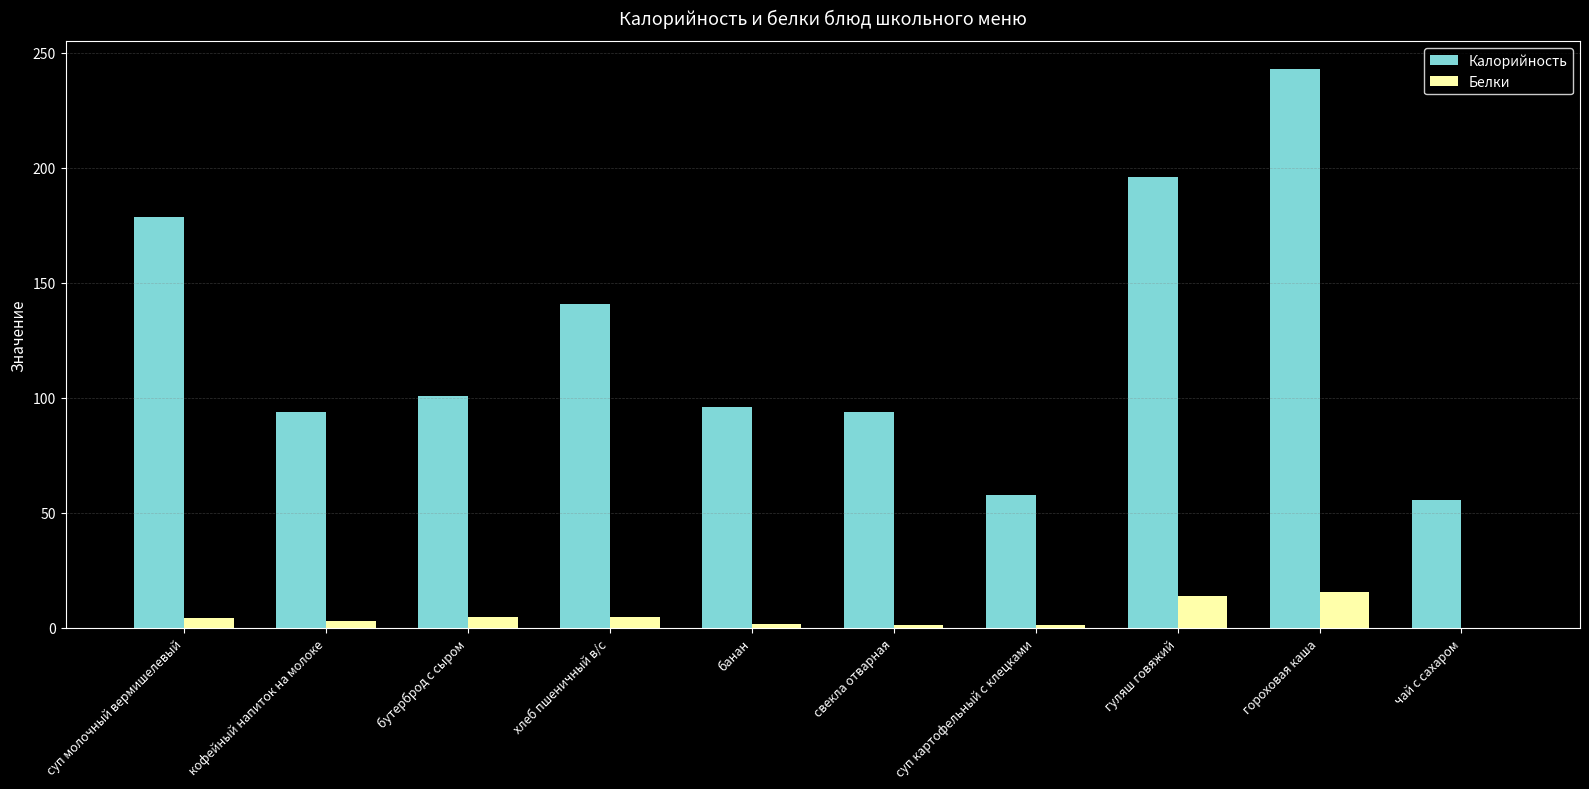

What is the sum of all Калорийность values?

1256.8